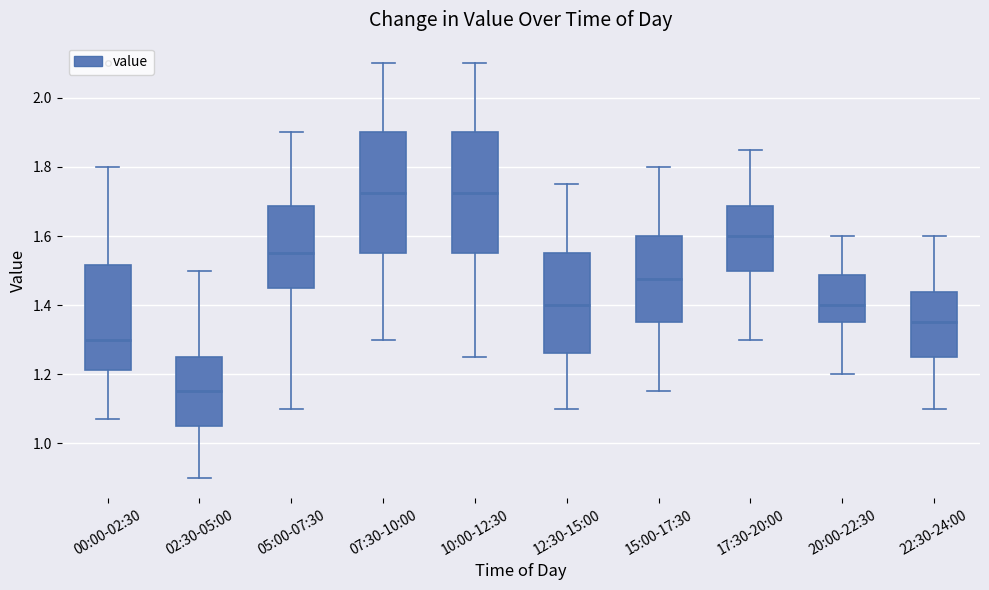

Reading left to right, read every box against the y-axis: the position of its median line, the range the box covers, and the ends of its whiskers. The values are not printed on the chart, so give them approximately, as read against the axis.

00:00-02:30: median 1.30, box 1.22 to 1.52, whiskers 1.08 to 1.80
02:30-05:00: median 1.16, box 1.06 to 1.26, whiskers 0.90 to 1.50
05:00-07:30: median 1.56, box 1.46 to 1.68, whiskers 1.10 to 1.90
07:30-10:00: median 1.72, box 1.56 to 1.90, whiskers 1.30 to 2.10
10:00-12:30: median 1.72, box 1.56 to 1.90, whiskers 1.26 to 2.10
12:30-15:00: median 1.40, box 1.26 to 1.56, whiskers 1.10 to 1.76
15:00-17:30: median 1.48, box 1.36 to 1.60, whiskers 1.16 to 1.80
17:30-20:00: median 1.60, box 1.50 to 1.68, whiskers 1.30 to 1.86
20:00-22:30: median 1.40, box 1.36 to 1.48, whiskers 1.20 to 1.60
22:30-24:00: median 1.36, box 1.26 to 1.44, whiskers 1.10 to 1.60